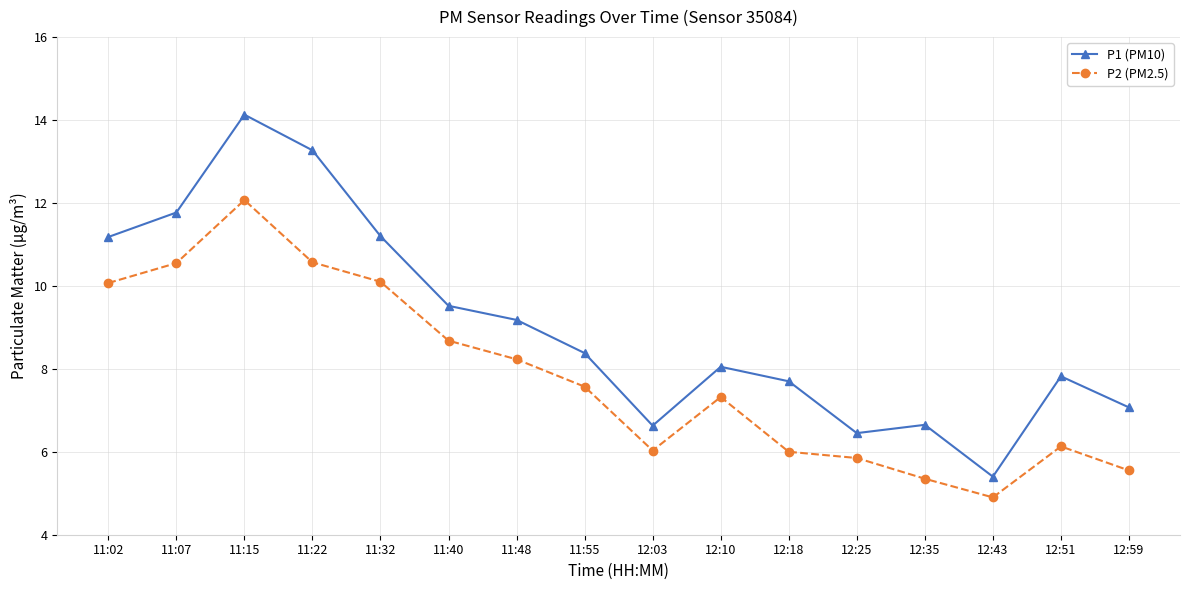

How many lines are shown in the chart?

2